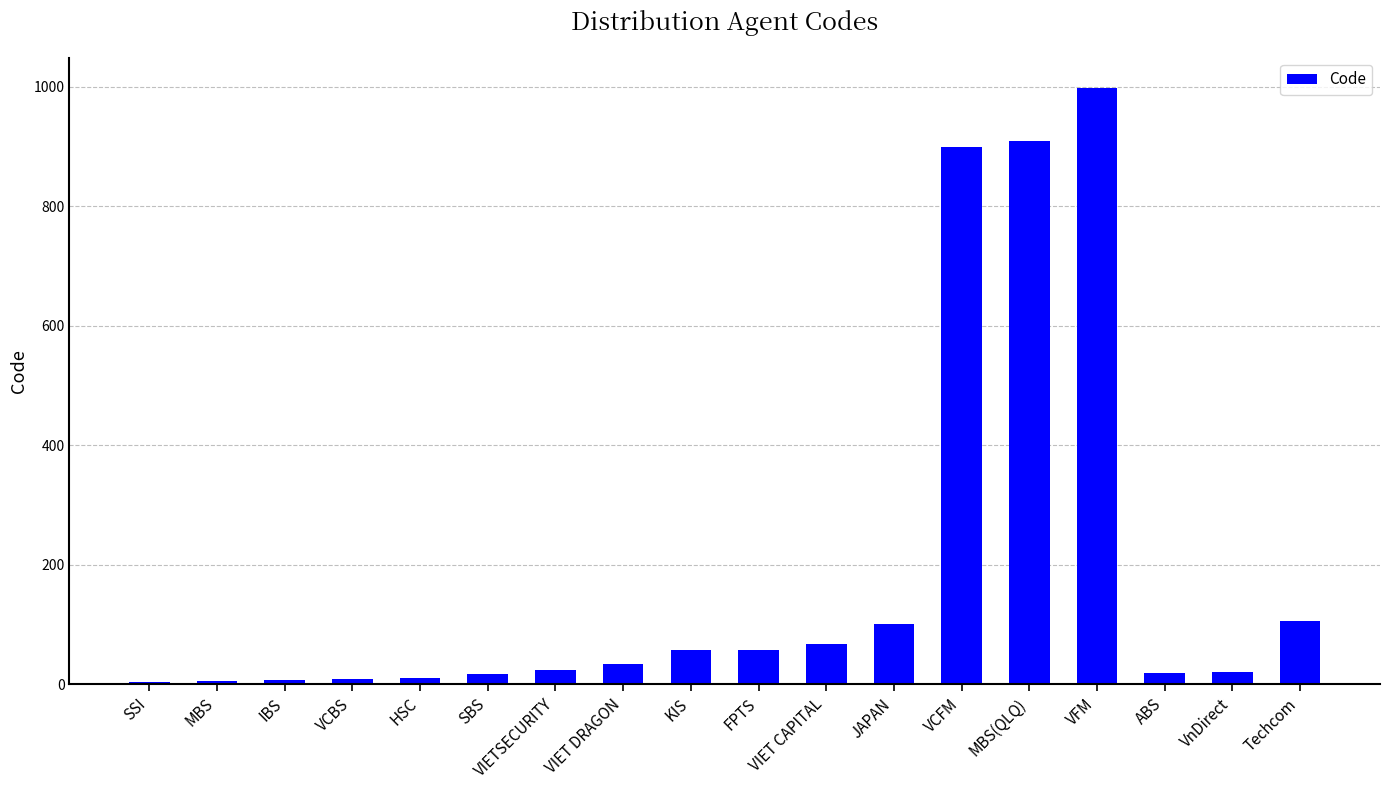

What is the change in value from MBS to IBS?

+2